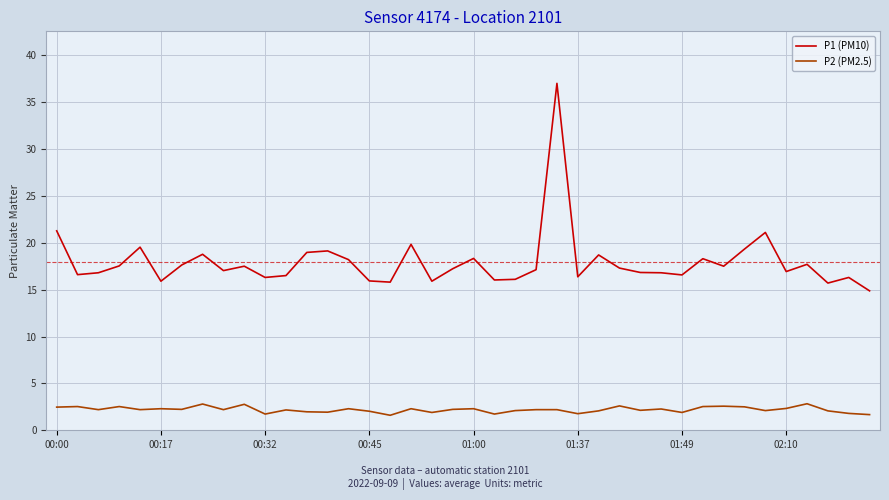

Which series has the widest spread of values?

P1 (PM10)